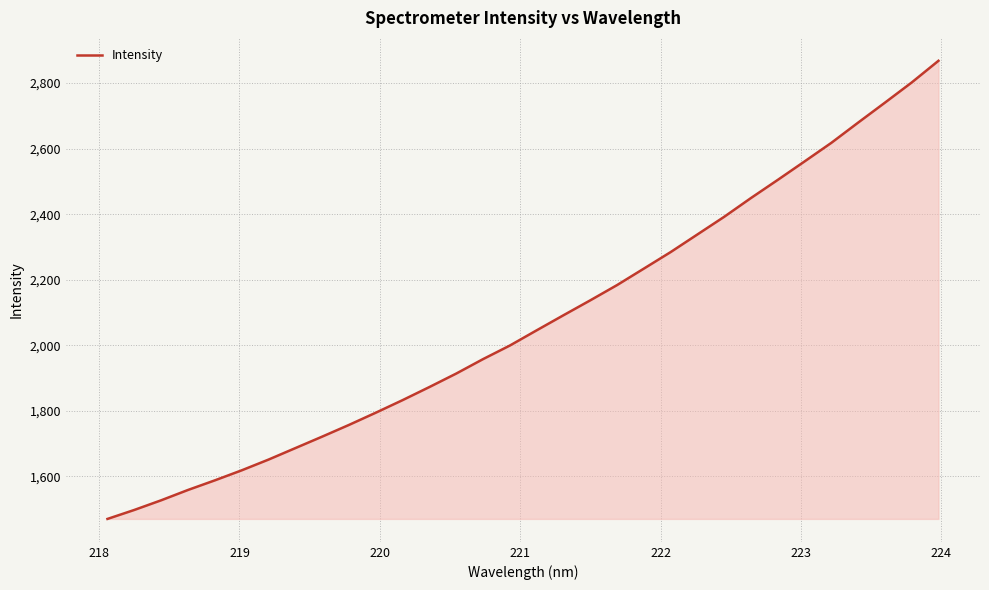

What is the difference between the second highest and second lowest values?

1304.0